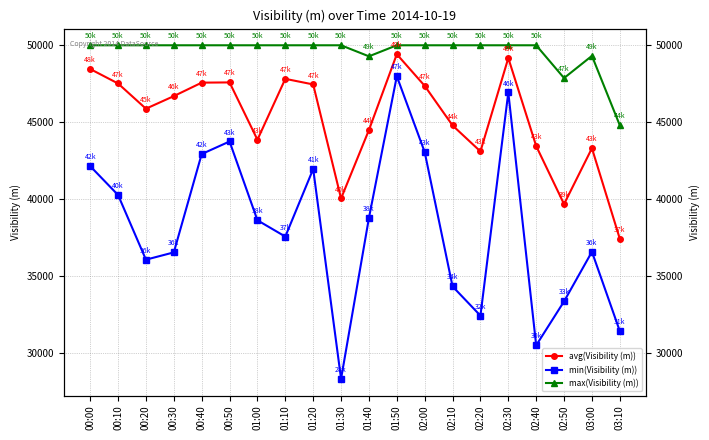

How many lines are shown in the chart?

3